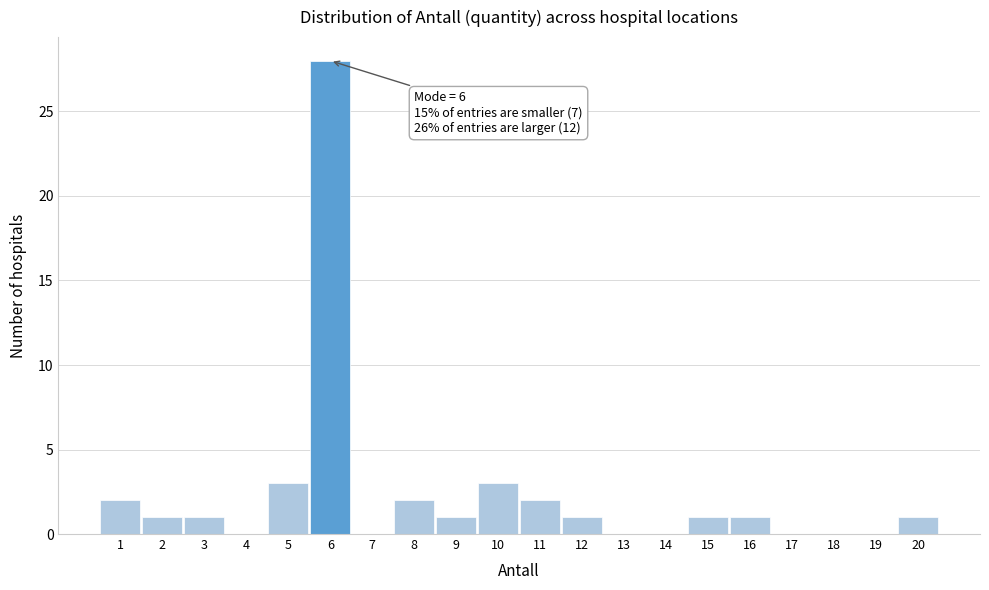

Which range on the x-axis has the tallest bar?

5.5 to 6.5